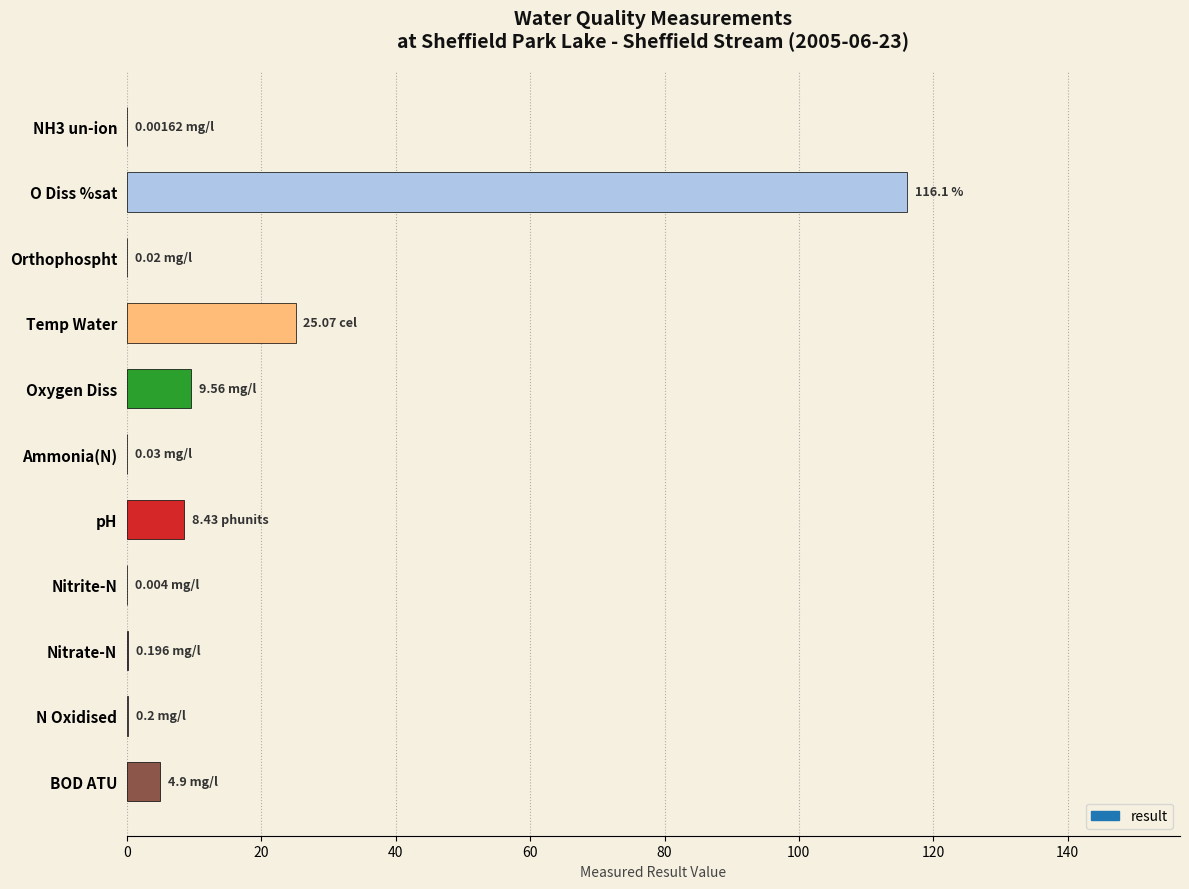

Which label corresponds to the largest value in the chart?

O Diss %sat